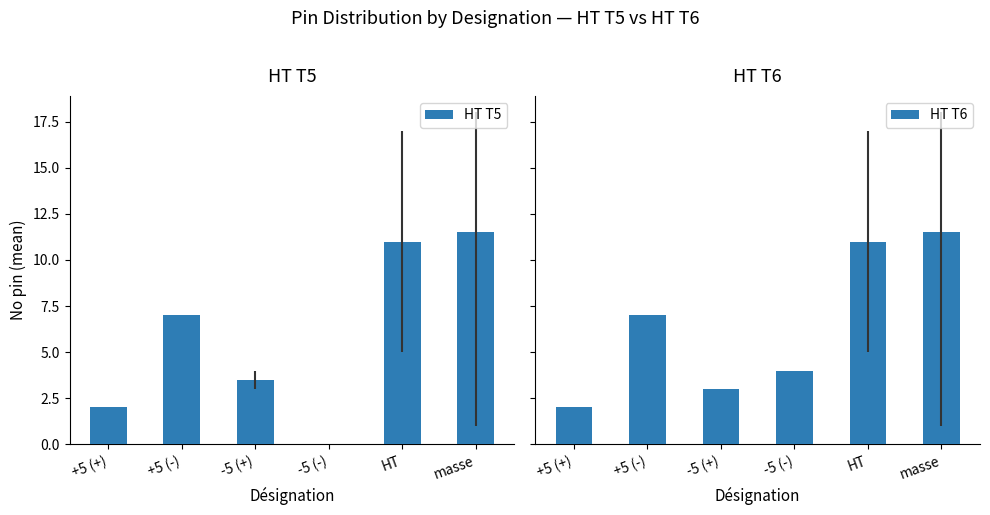

What is the approximate value of HT T6 at +5 (+)?

2.0